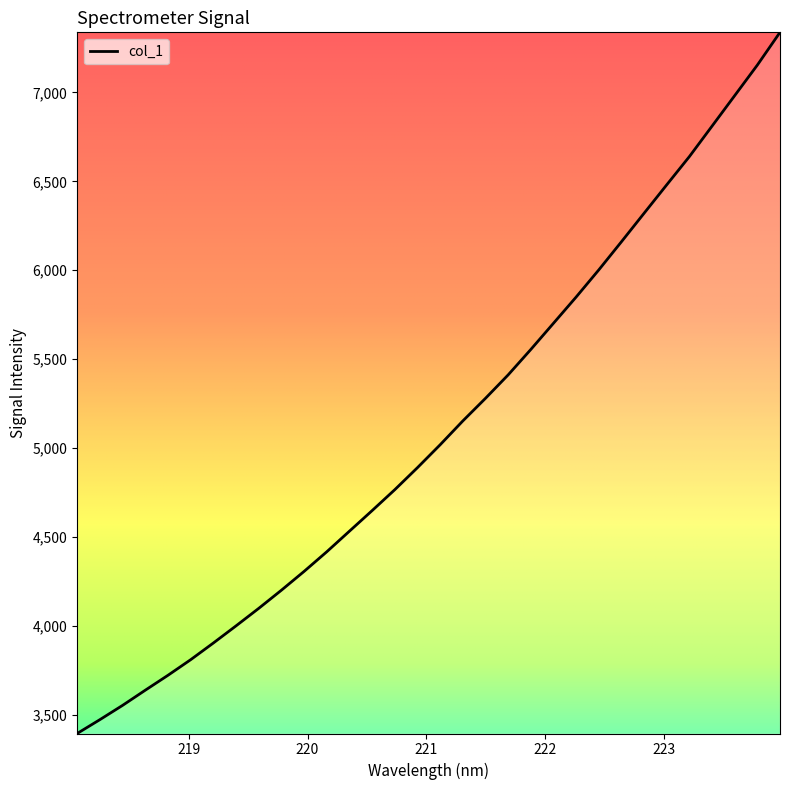

How many values exceed 5019?

16